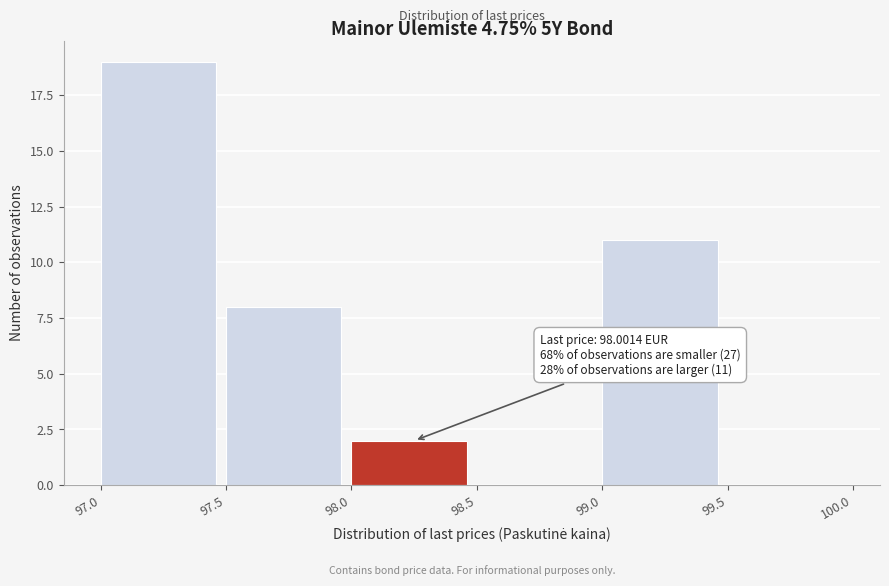

Over which range of the x-axis is the bar tallest?

97.0 to 97.5